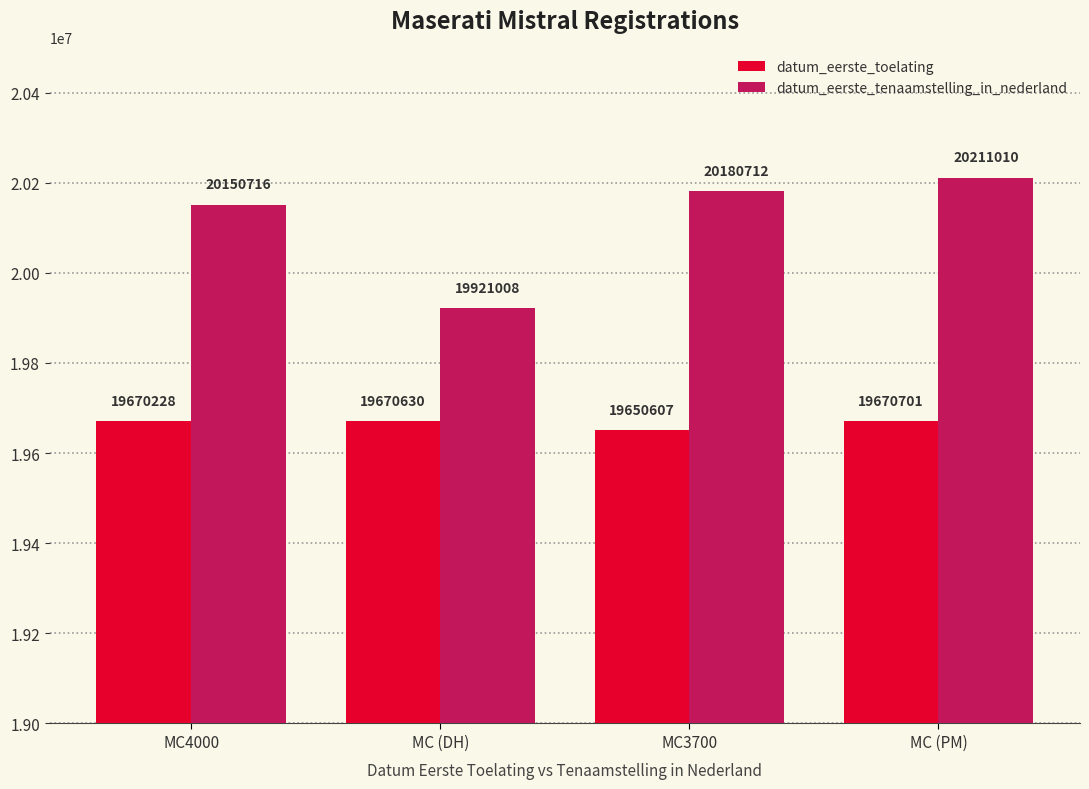

Is the value of datum_eerste_toelating at MC3700 greater than the value of datum_eerste_tenaamstelling_in_nederland at MC3700?

No